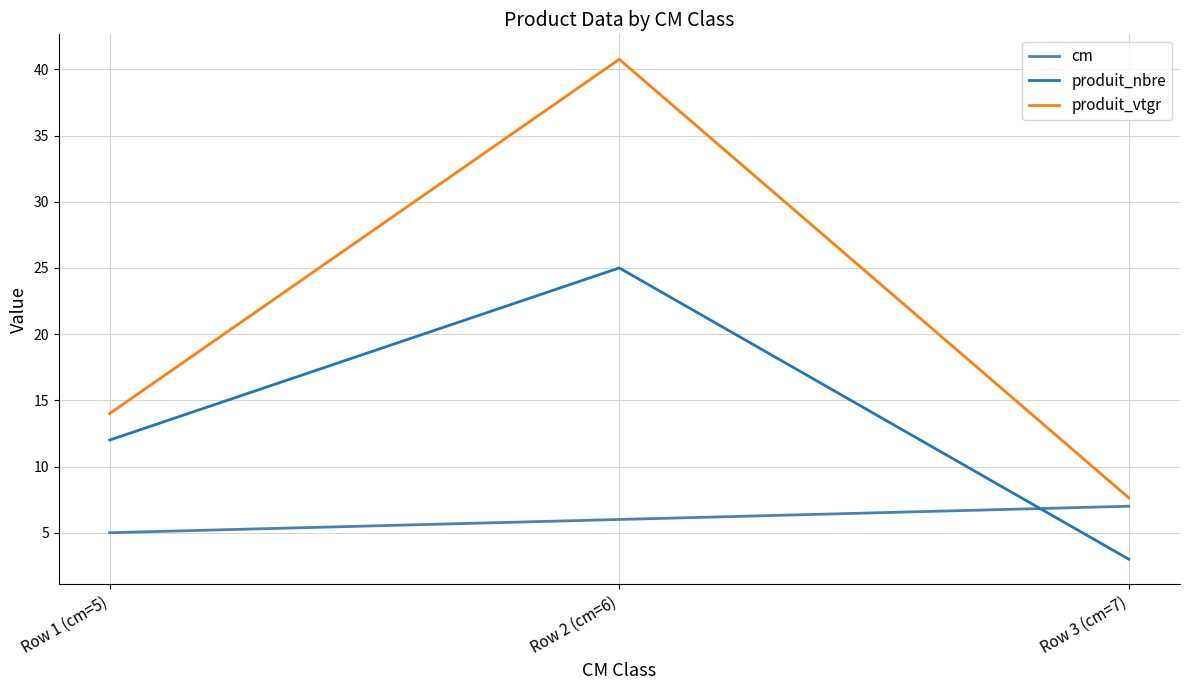

What is the sum of the cm values at Row 1 (cm=5) and Row 3 (cm=7)?

12.0